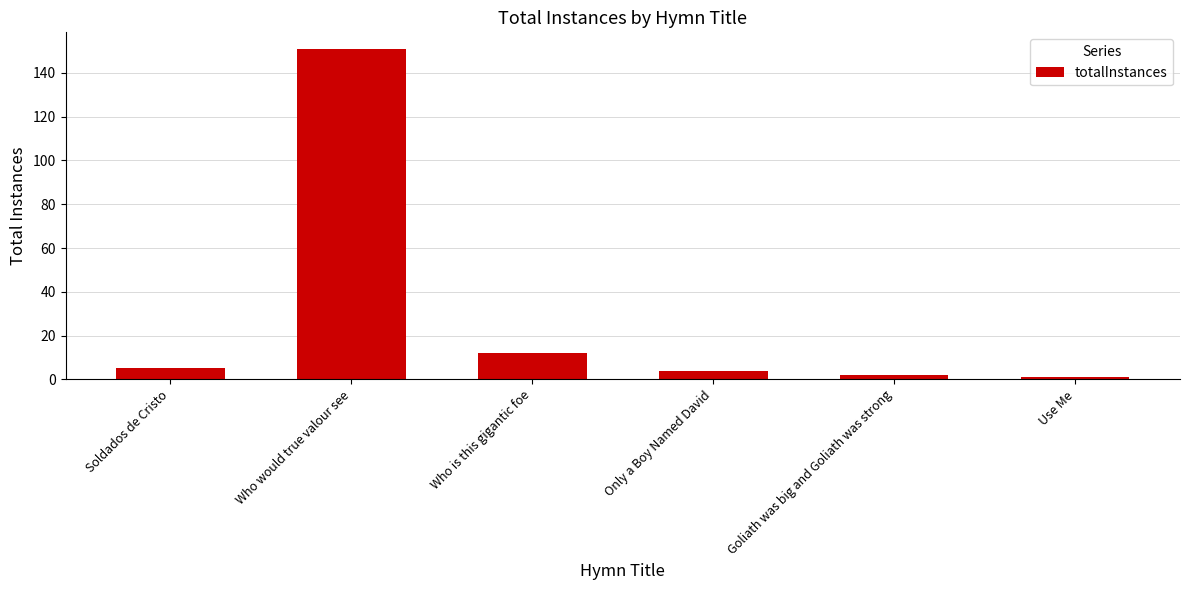

How many values are below 5?

3